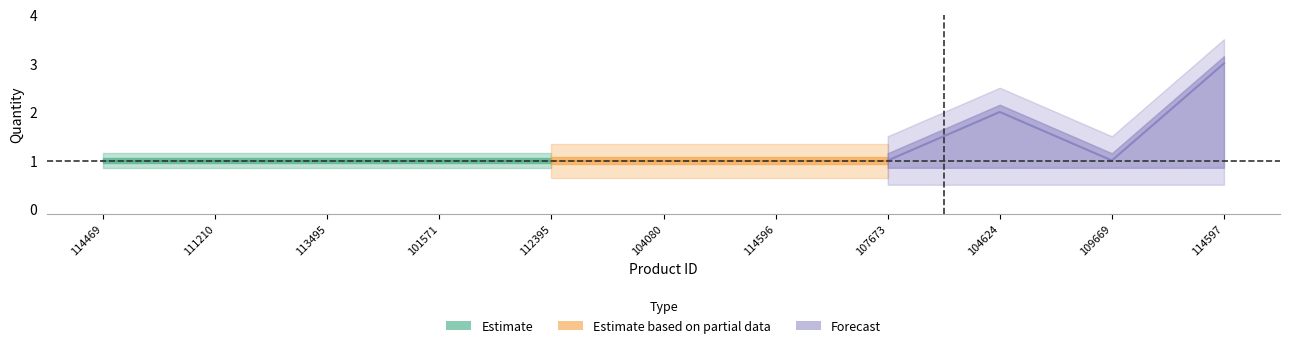

What is the average value of the Estimate_low series?

1